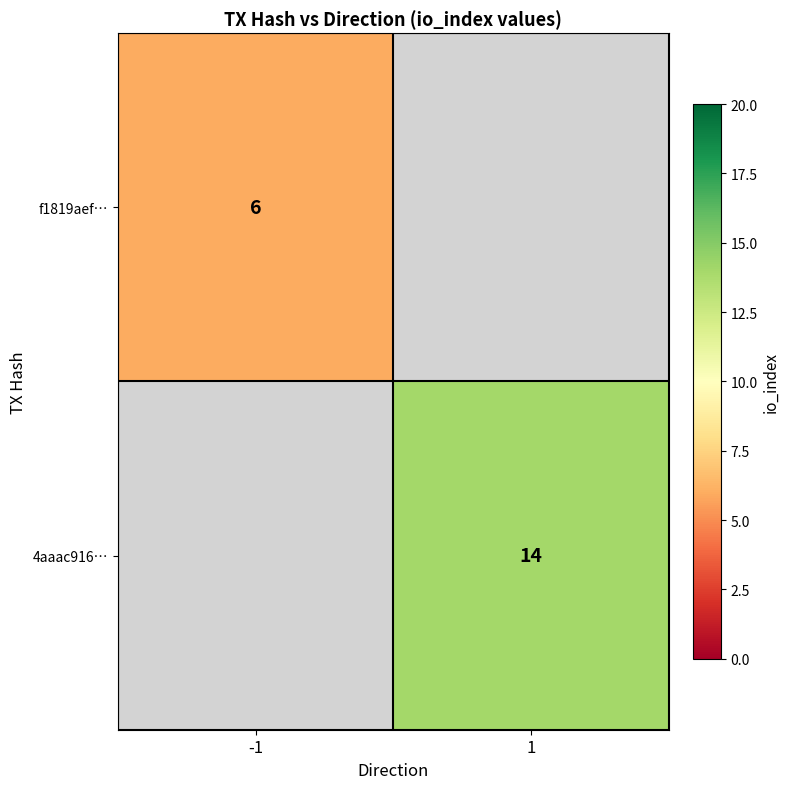

The f1819aef… series shows 10 at -1. True or false?

False